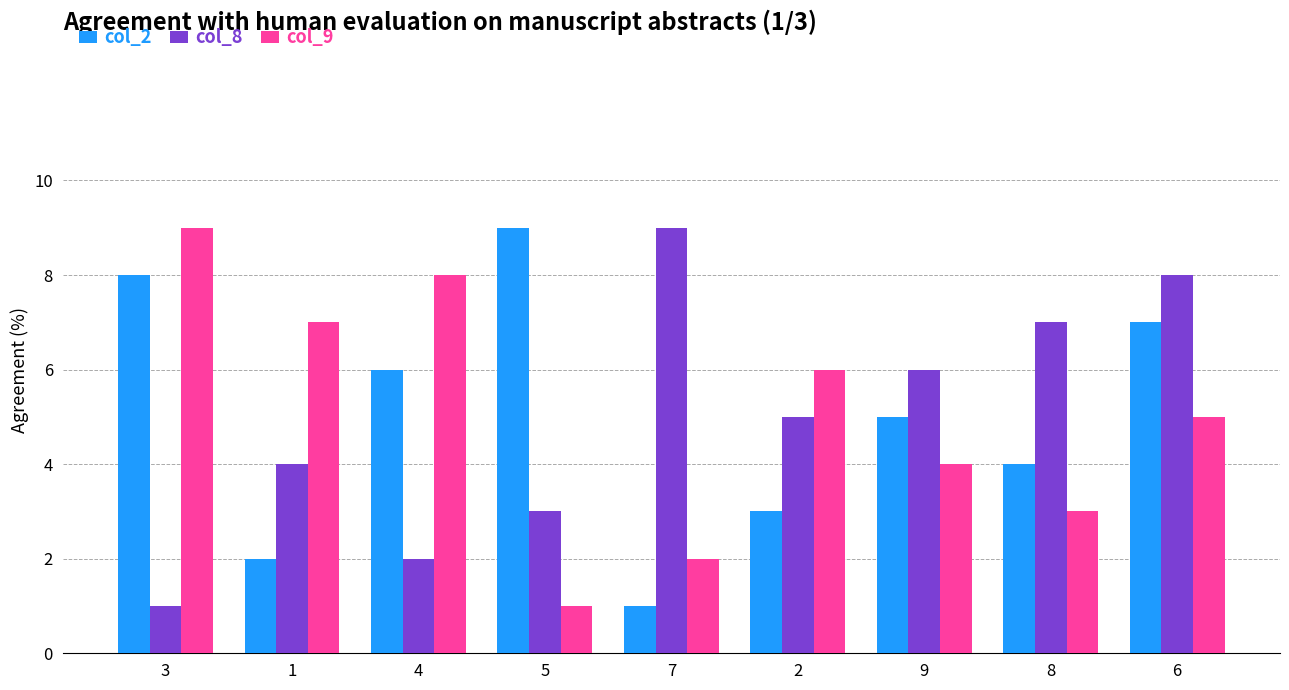

How many bars are there in each group?

3